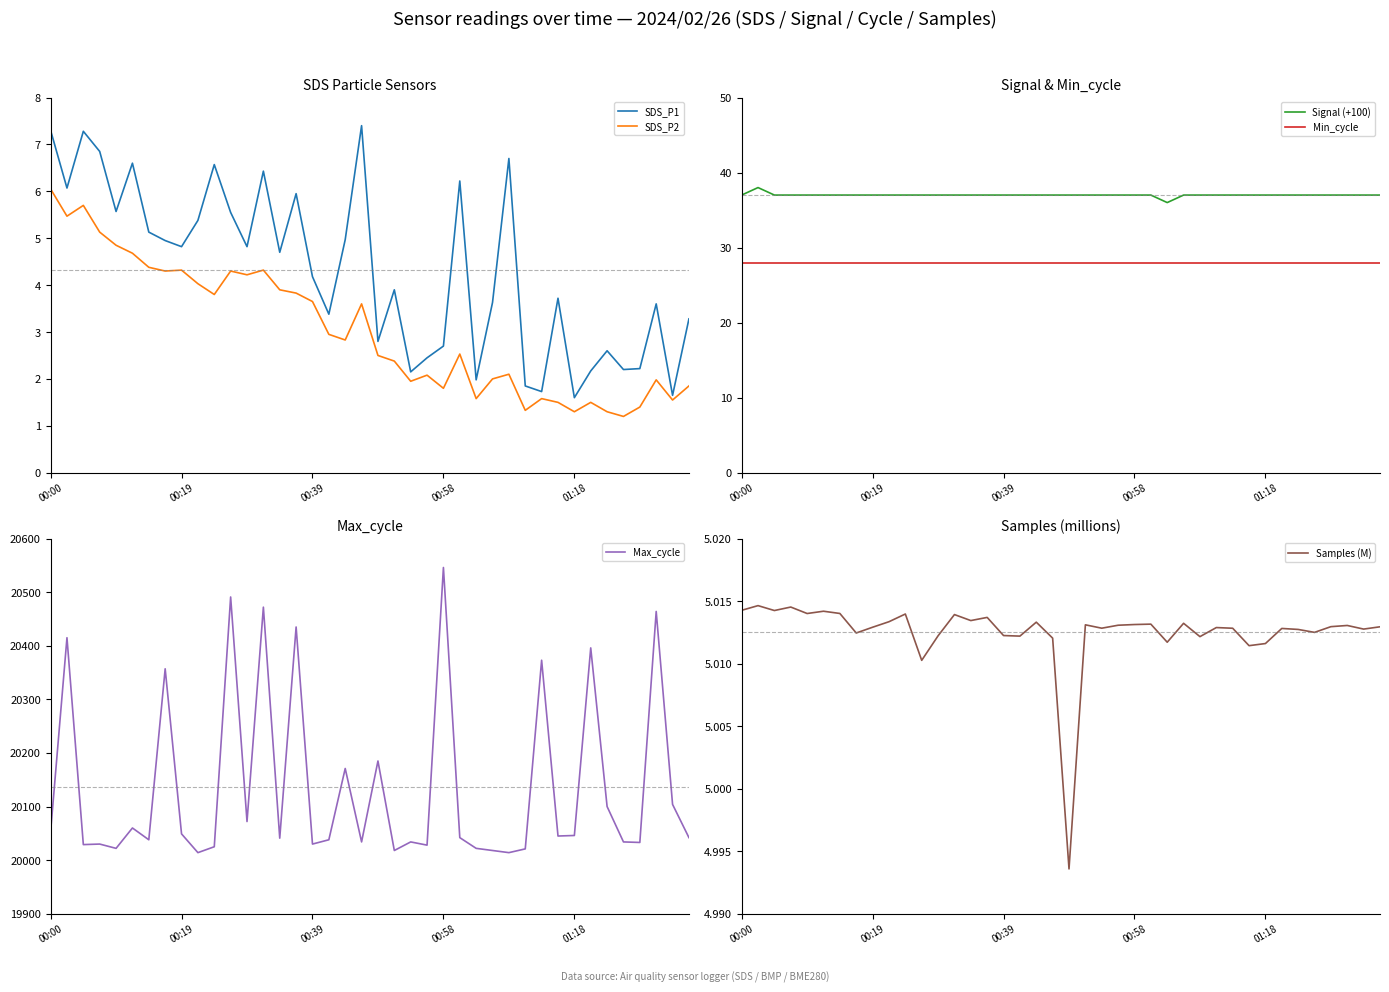

True or false: Min_cycle and Samples (M) intersect in this chart.

False